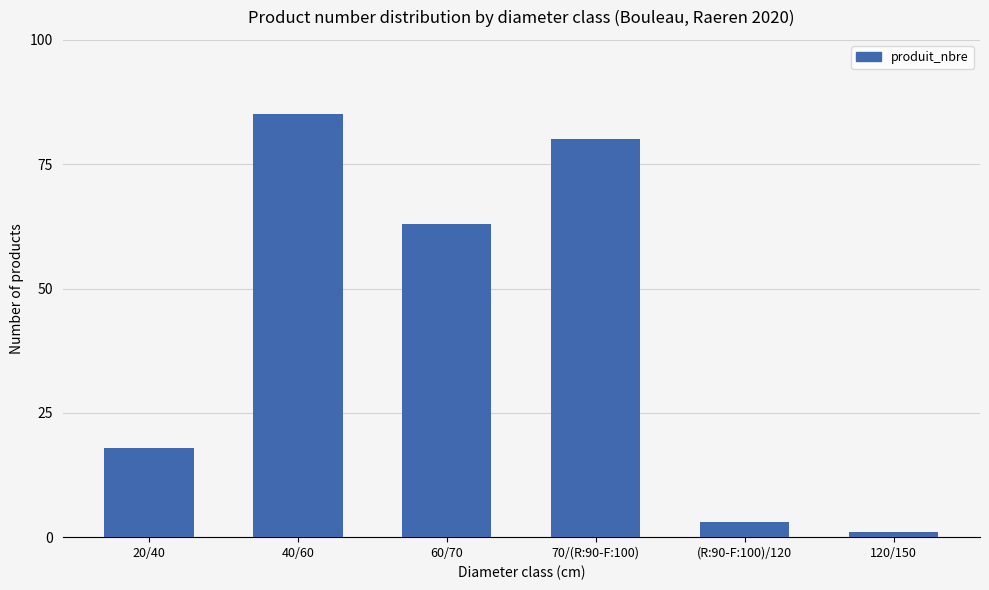

Read the value at (R:90-F:100)/120.

3